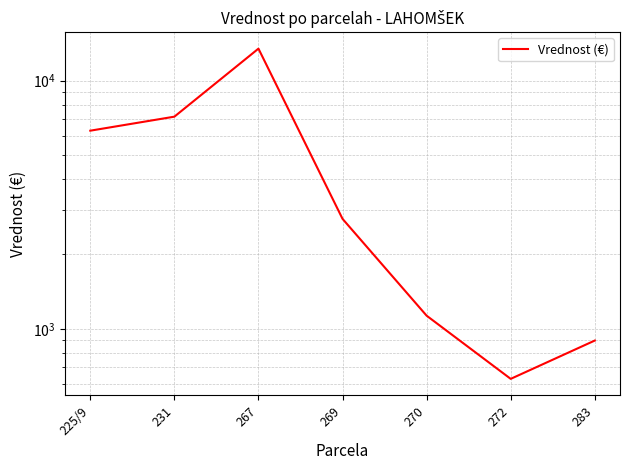

What is the change in value from 267 to 272?

-12805.8